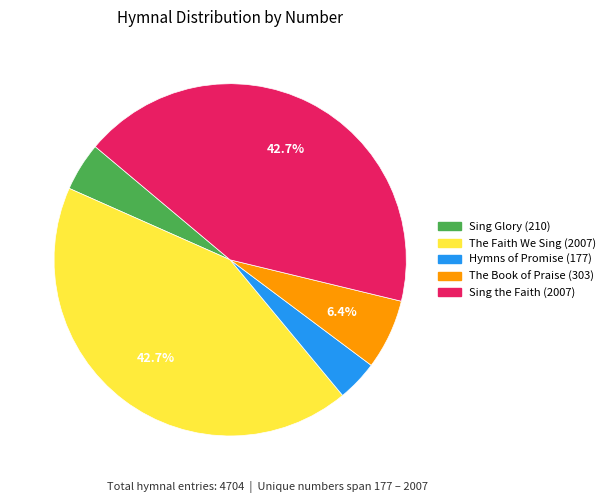

Between Sing the Faith (2007) and The Book of Praise (303), which is larger?

Sing the Faith (2007)